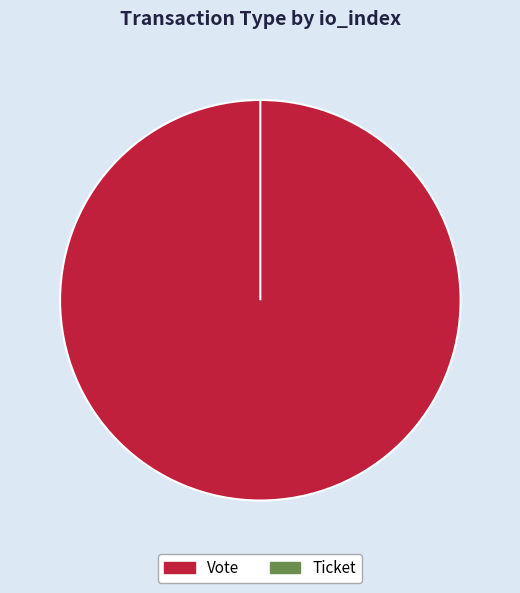

True or false: Vote accounts for 91% of the total.

False